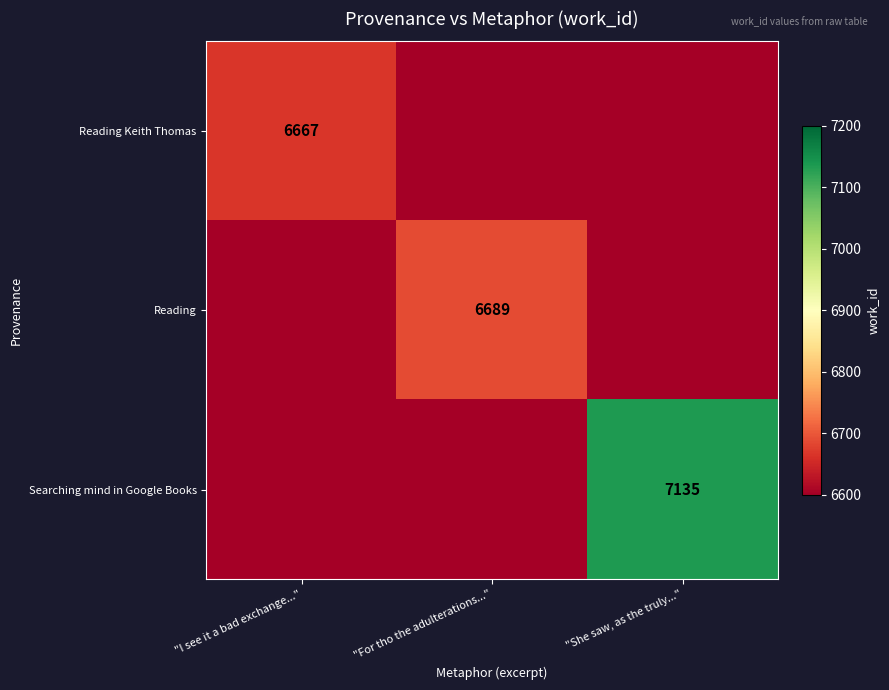

True or false: Reading Keith Thomas has a value of 6667 at "I see it a bad exchange...".

True